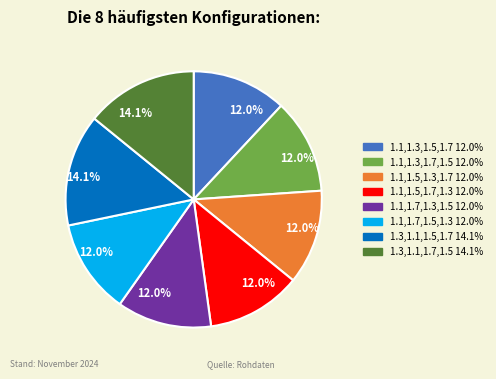

Is there any slice that represents more than half of the pie?

No